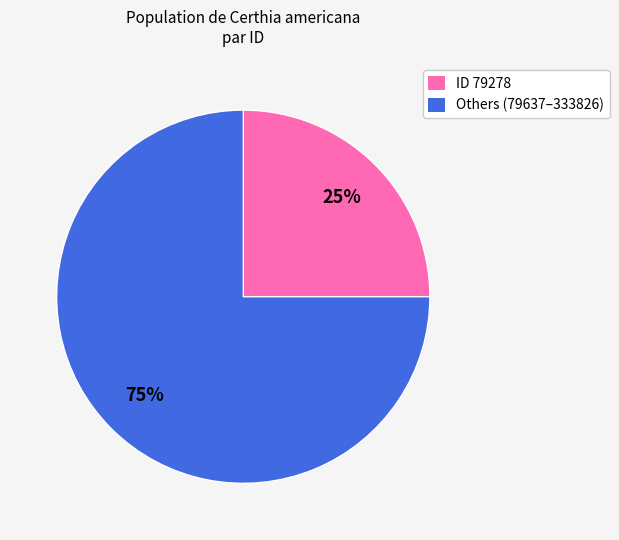

How many slices are in this pie chart?

2